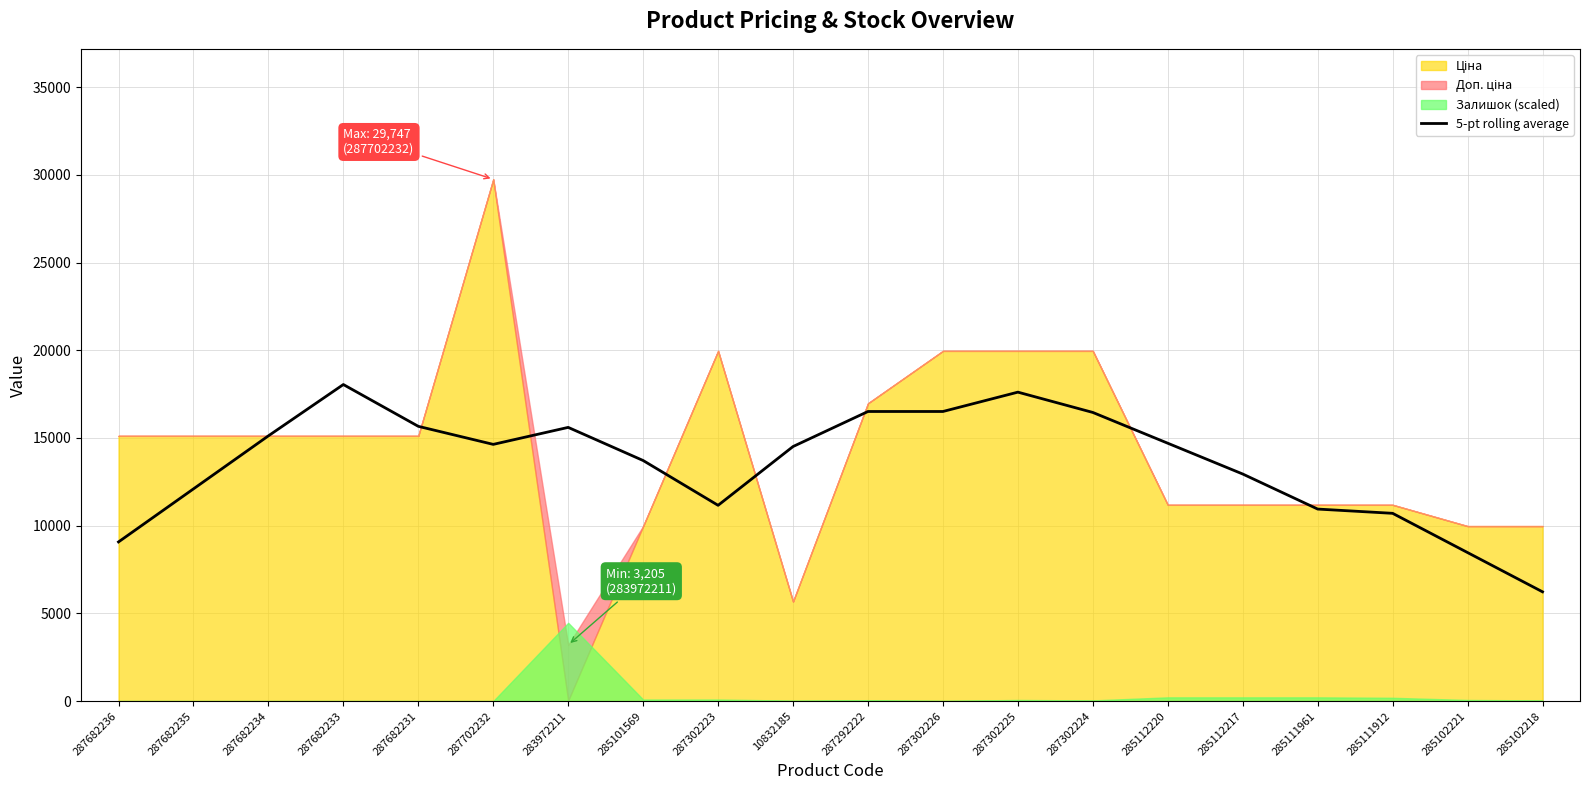

Reading left to right, transcribe all the data shown in this chart.

287682236=9072.0	287682235=12096.0	287682234=15120.0	287682233=18045.5	287682231=15662.5	287702232=14633.4	283972211=15602.3	285101569=13713.0	287302223=11158.9	10832185=14510.7	287292222=16508.5	287302226=16508.5	287302225=17611.4	287302224=16453.8	285112220=14698.6	285112217=12943.4	285111961=10945.5	285111912=10702.9	285102221=8465.3	285102218=6227.6